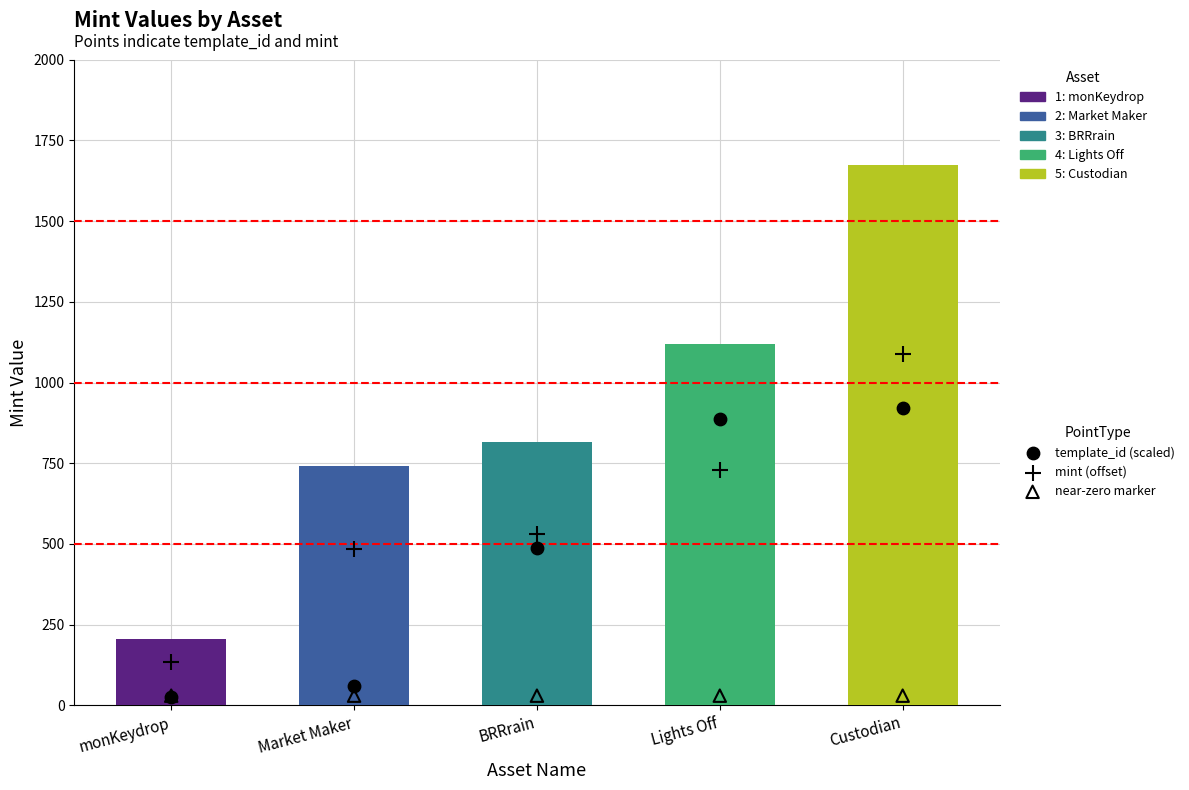

Which series reaches the maximum Y coordinate?

mint (offset)